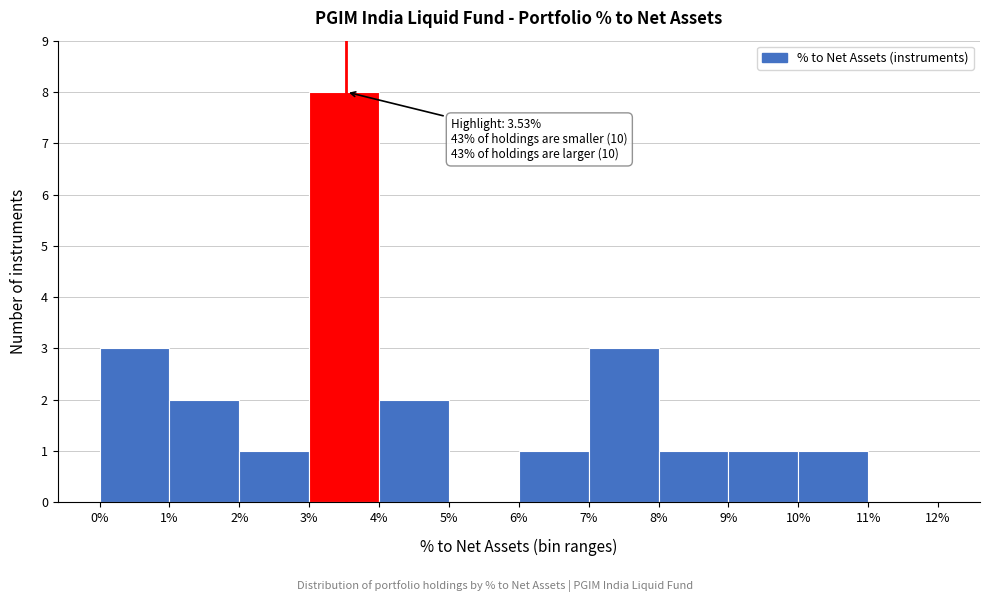

Over which range of the x-axis is the bar tallest?

3% to 4%